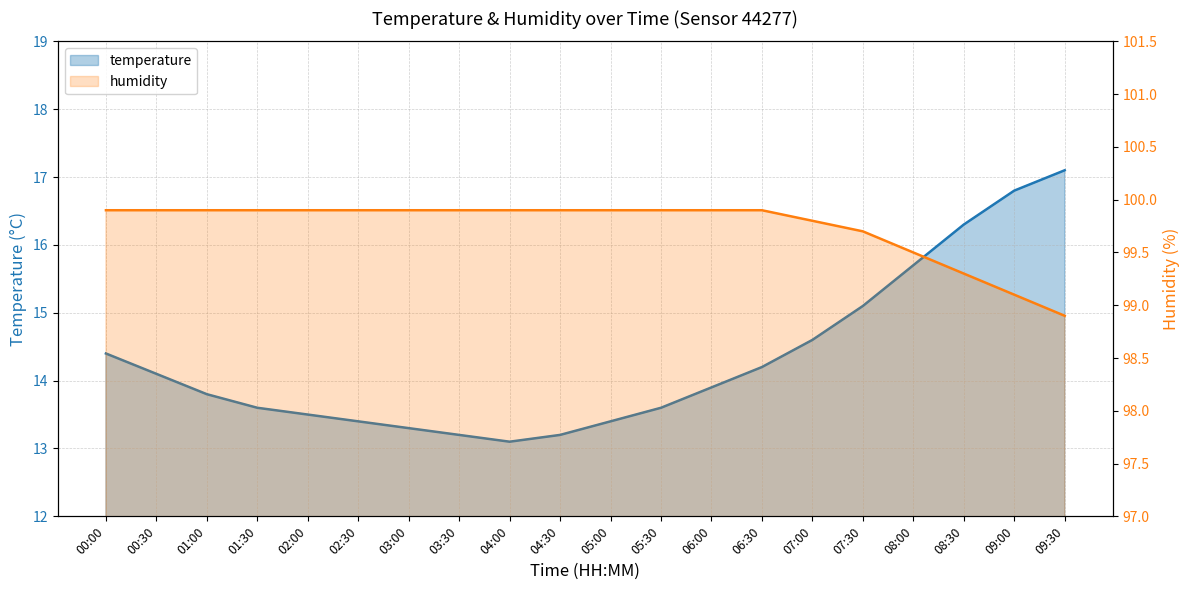

True or false: humidity has more than 0 interior local peaks.

False